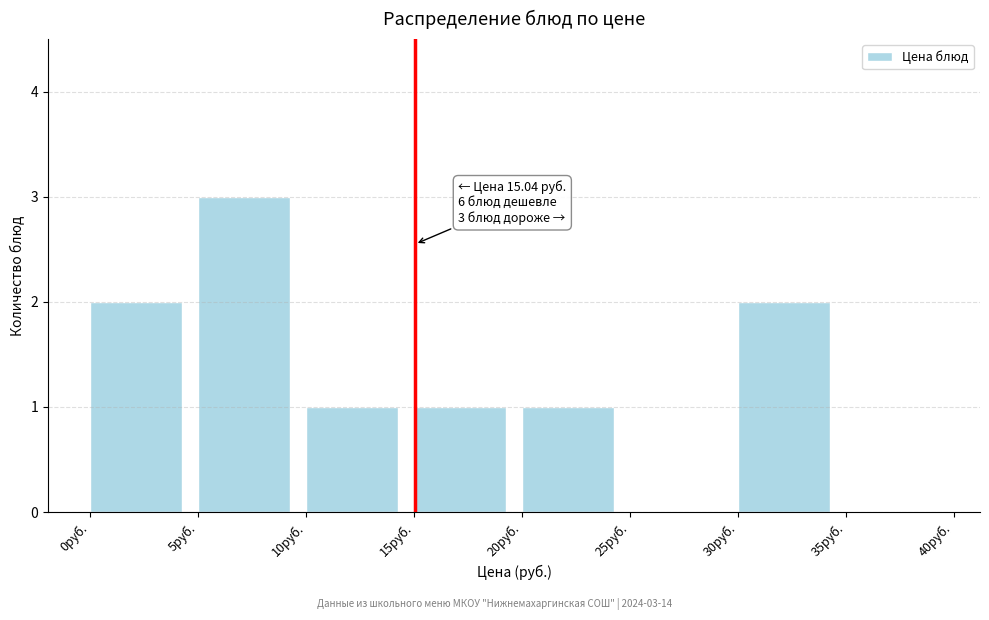

Over which range of the x-axis is the bar tallest?

5 to 10